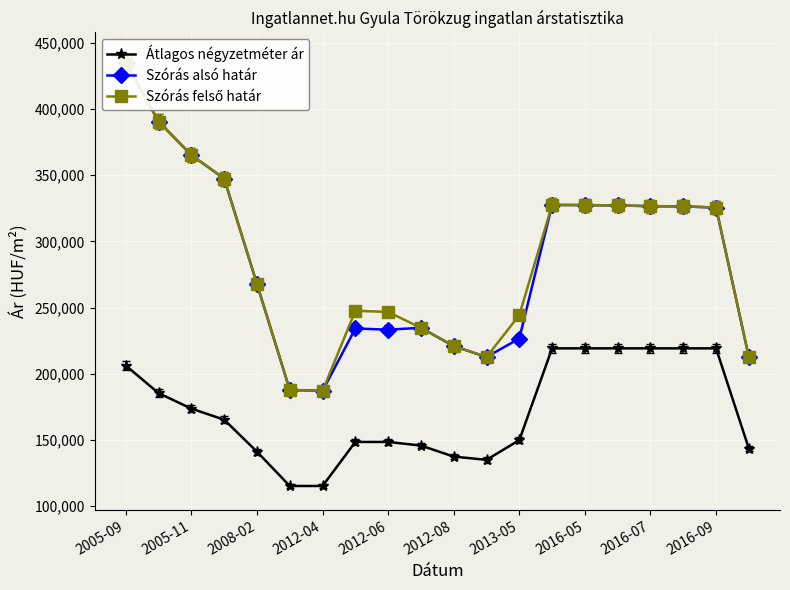

How many interior local peaks does the Szórás alsó határ series have?

3